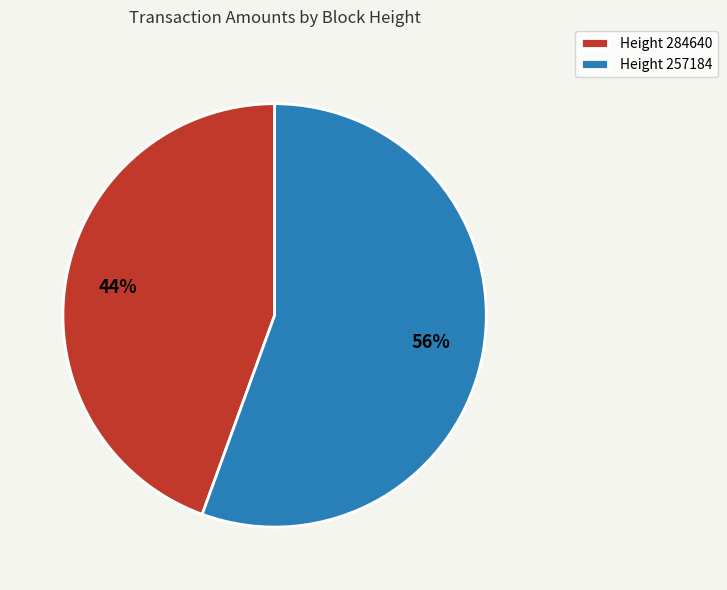

To the nearest percent, what is the average slice percentage?

50%